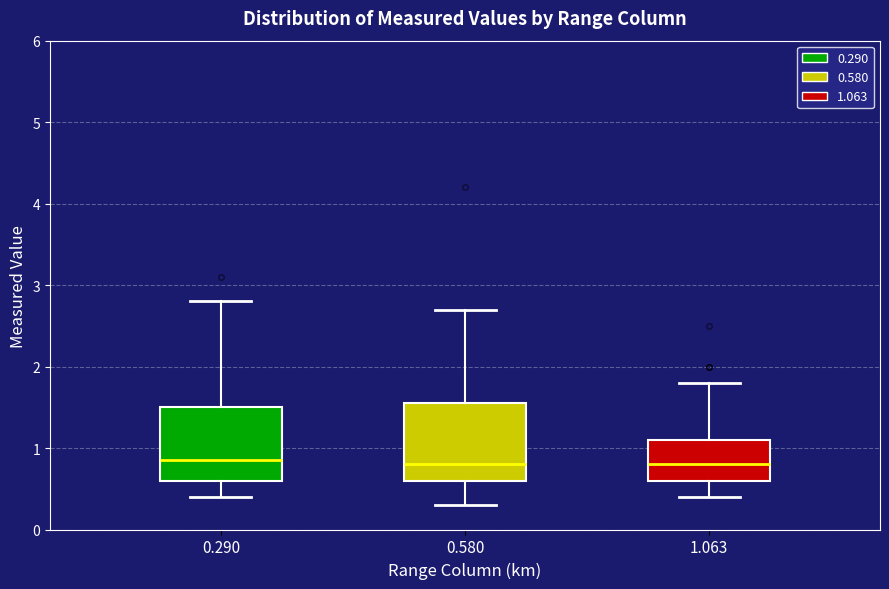

Reading left to right, read every box against the y-axis: the position of its median line, the range the box covers, and the ends of its whiskers. The values are not printed on the chart, so give them approximately, as read against the axis.

0.290: median 0.9, box 0.6 to 1.5, whiskers 0.4 to 2.8
0.580: median 0.8, box 0.6 to 1.6, whiskers 0.3 to 2.7
1.063: median 0.8, box 0.6 to 1.1, whiskers 0.4 to 1.8